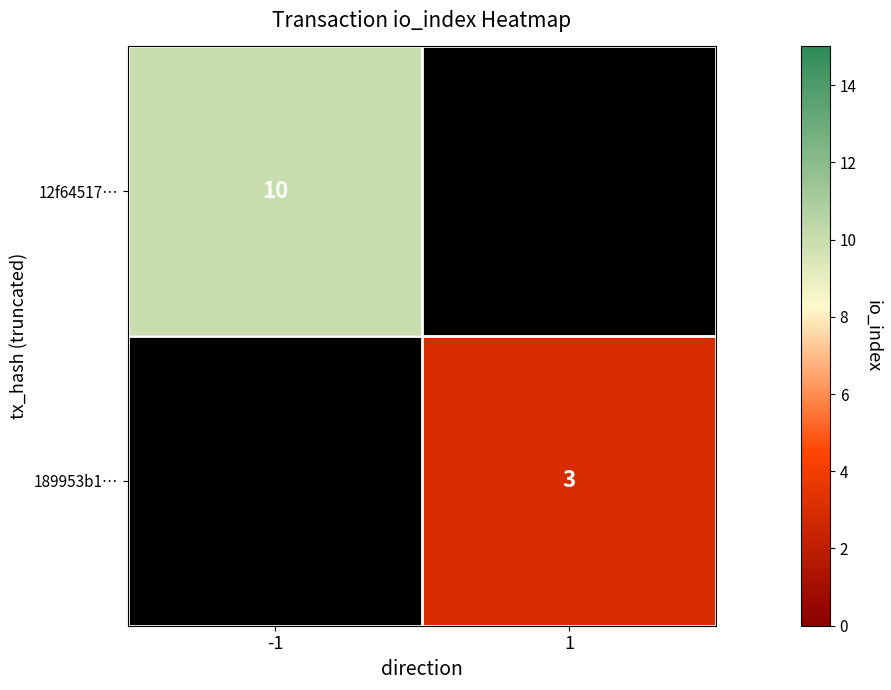

Is it true that 189953b1… equals 2 at 1?

False